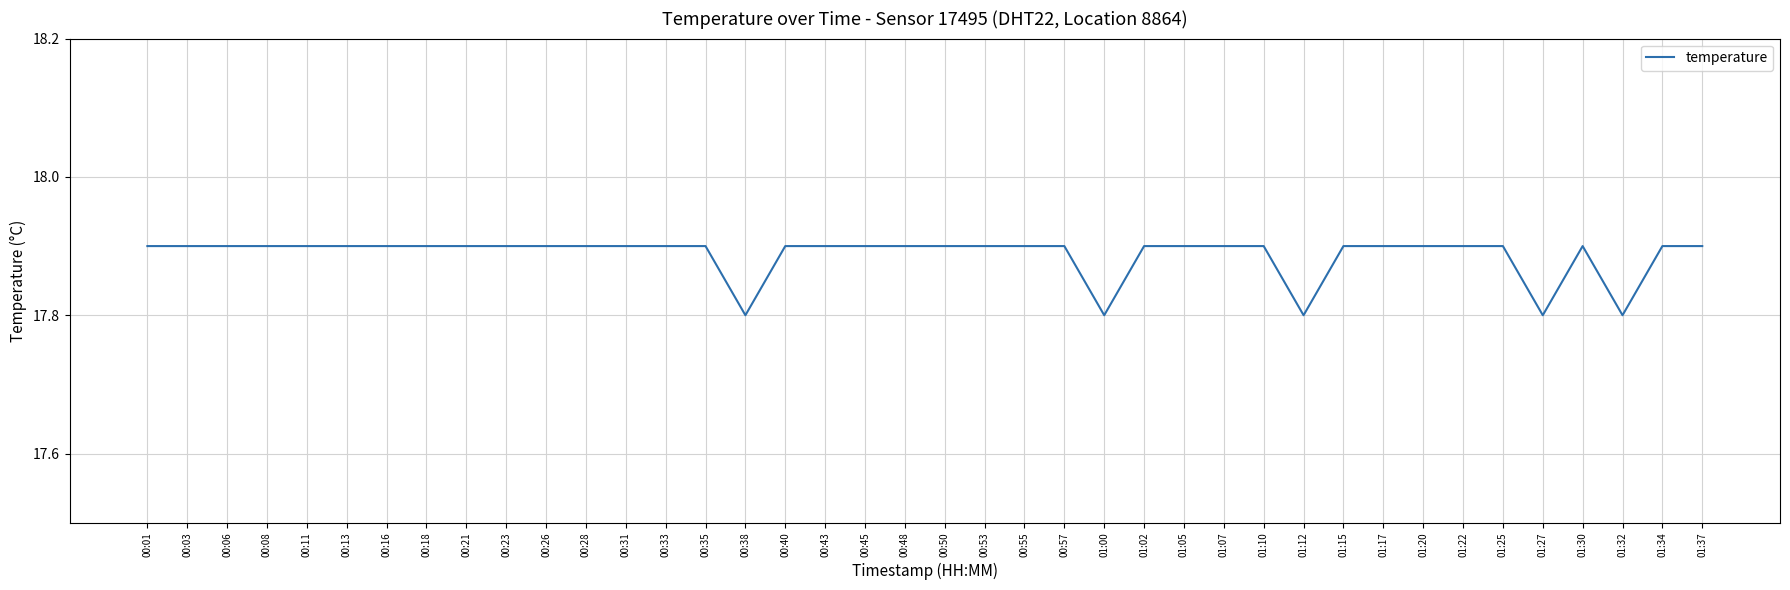

What position from the left is 00:01?

1